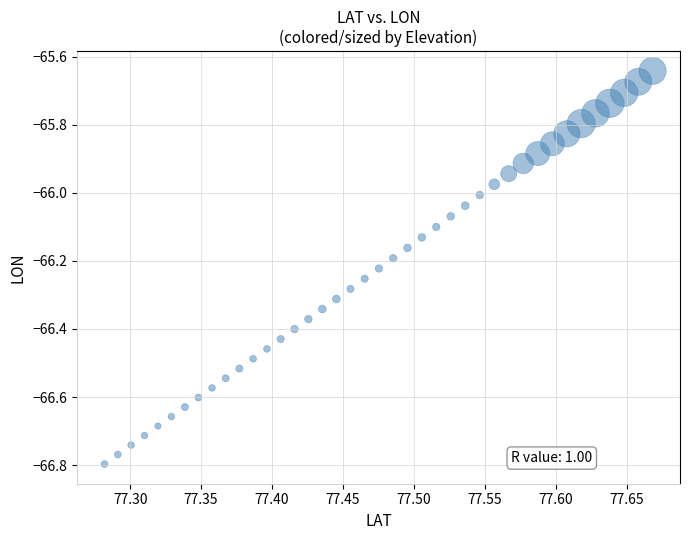

What is the range of X values (max minus min)?

0.4